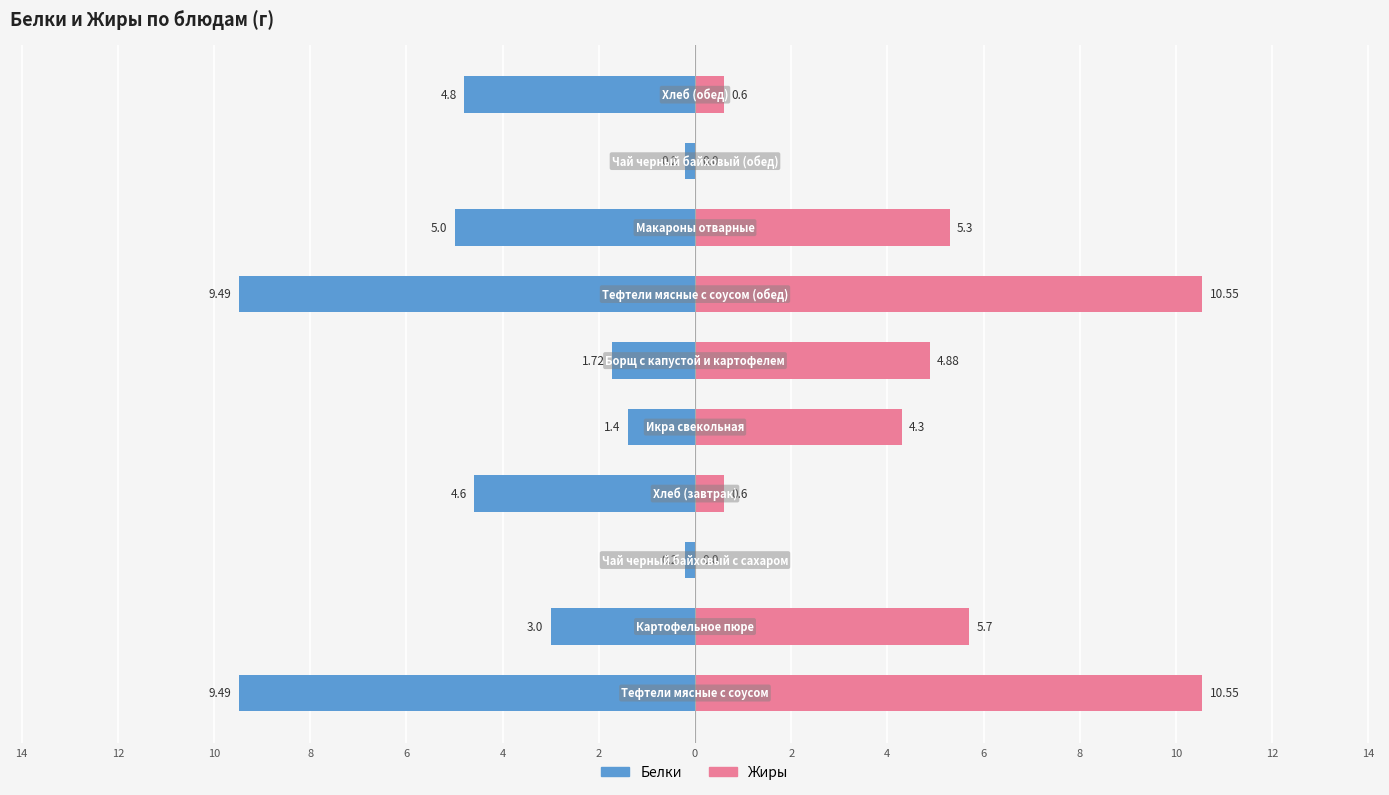

Reading left to right, list all the values displayed in this chart.

Белки: 14=-9.5	12=-3.0	10=-0.2	8=-4.6	6=-1.4	4=-1.7	2=-9.5	0=-5.0	2=-0.2	4=-4.8
Жиры: 14=10.6	12=5.7	10=0.0	8=0.6	6=4.3	4=4.9	2=10.6	0=5.3	2=0.0	4=0.6